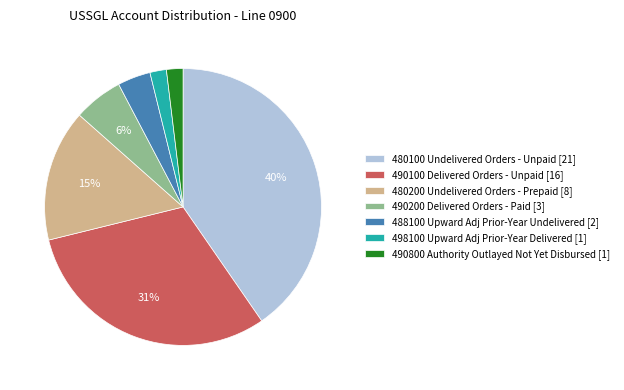

What is the largest slice in the pie chart?

480100 Undelivered Orders - Unpaid